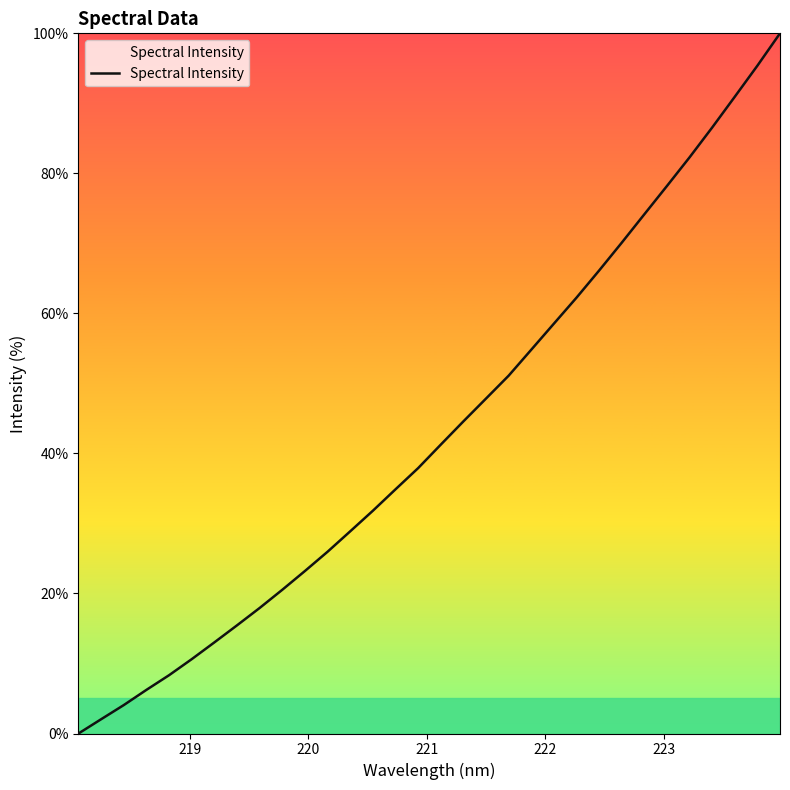

What is the maximum value shown in the chart?

100.0